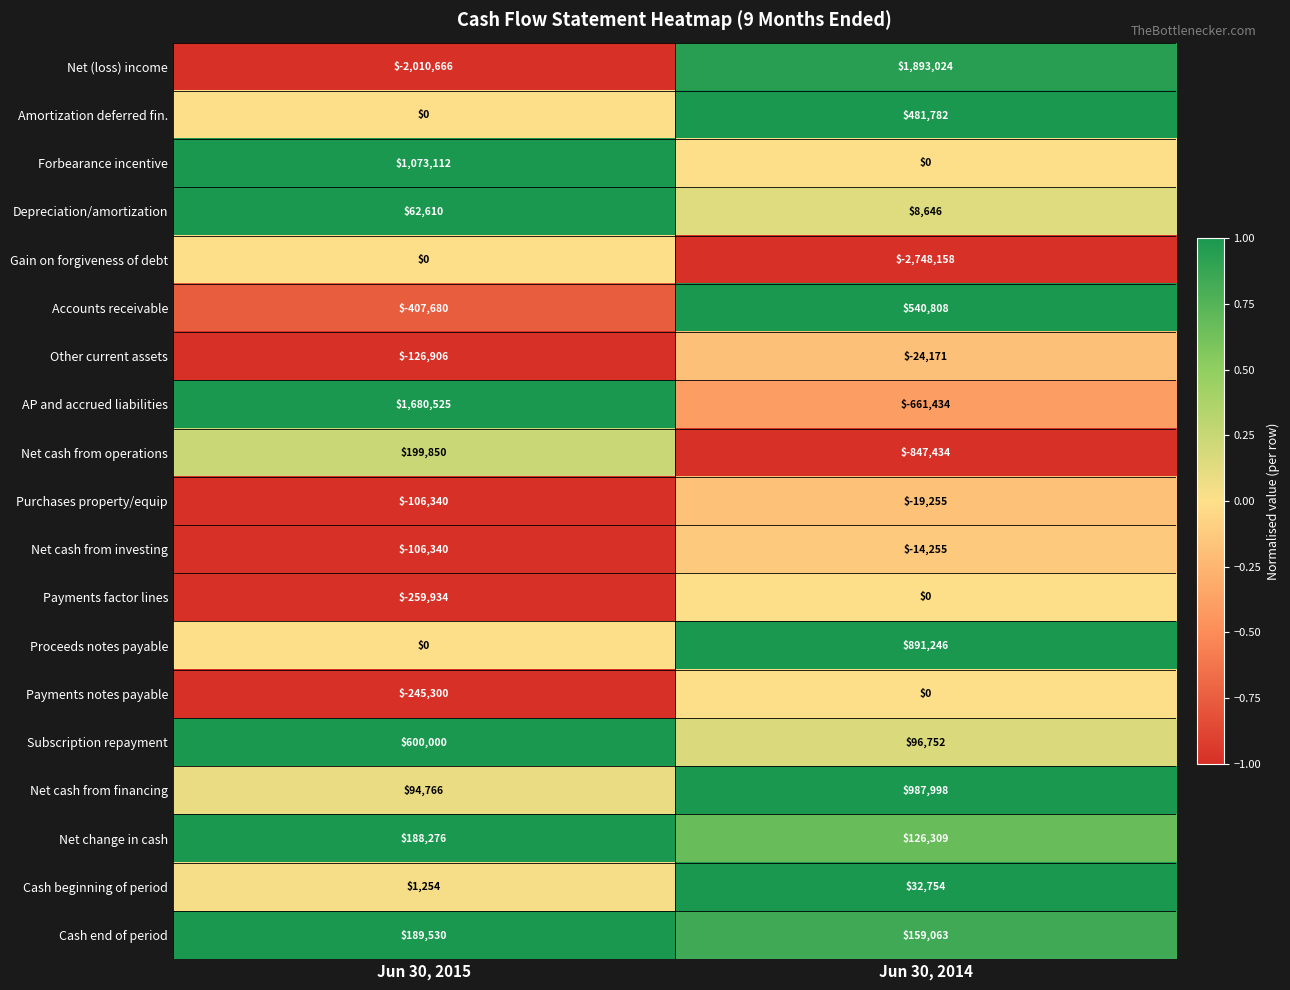

Is it true that Purchases property/equip equals -30816 at Jun 30, 2014?

False